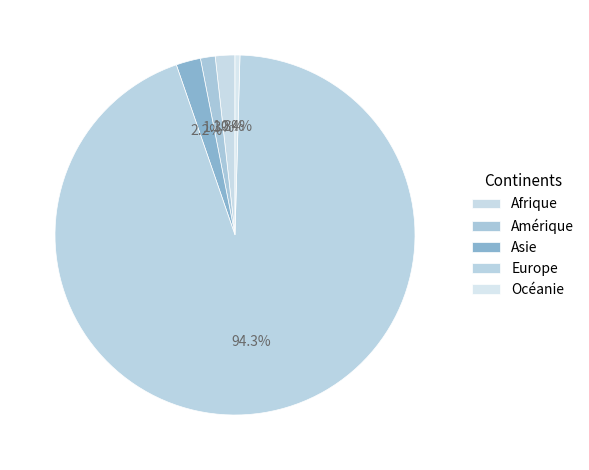

The Europe slice represents 94% of the pie. True or false?

True